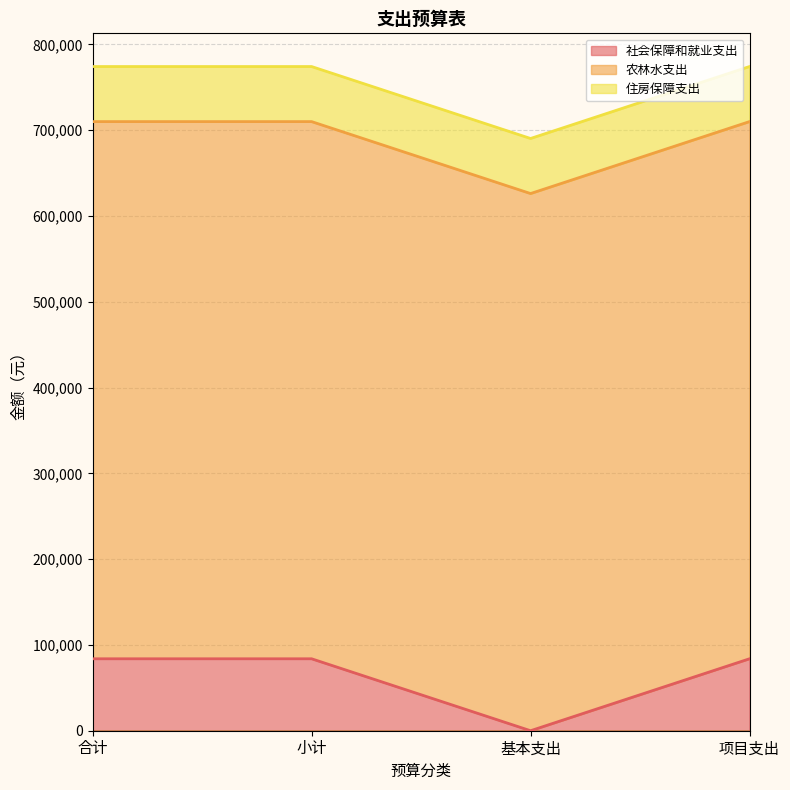

Is it true that 社会保障和就业支出 equals 83870.1 at 合计?

True